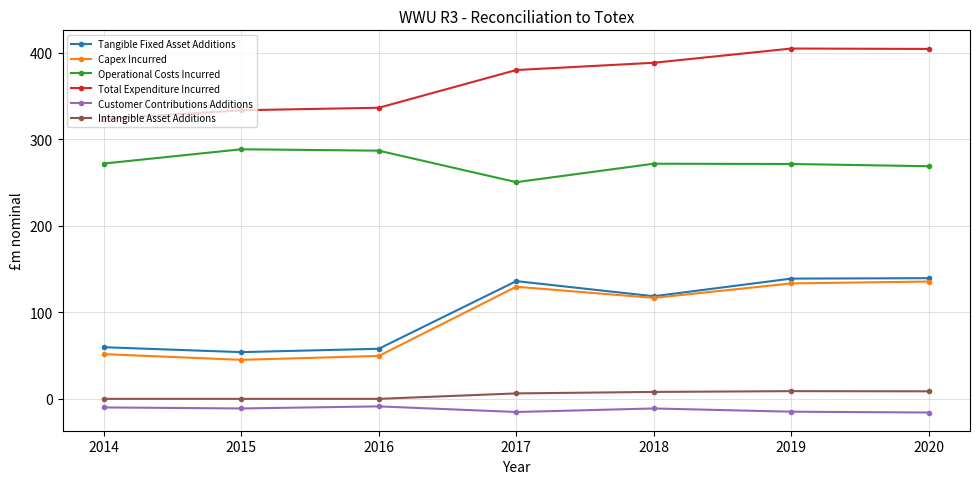

True or false: Operational Costs Incurred and Tangible Fixed Asset Additions cross at least once.

False